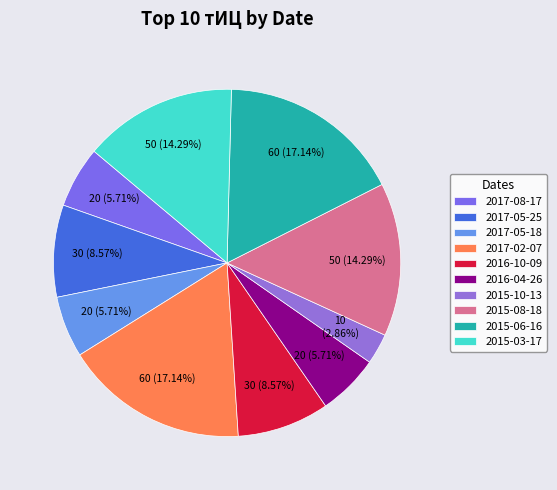

Approximately how many times larger is the value at 2017-02-07 compared to 2017-05-18?

3.0